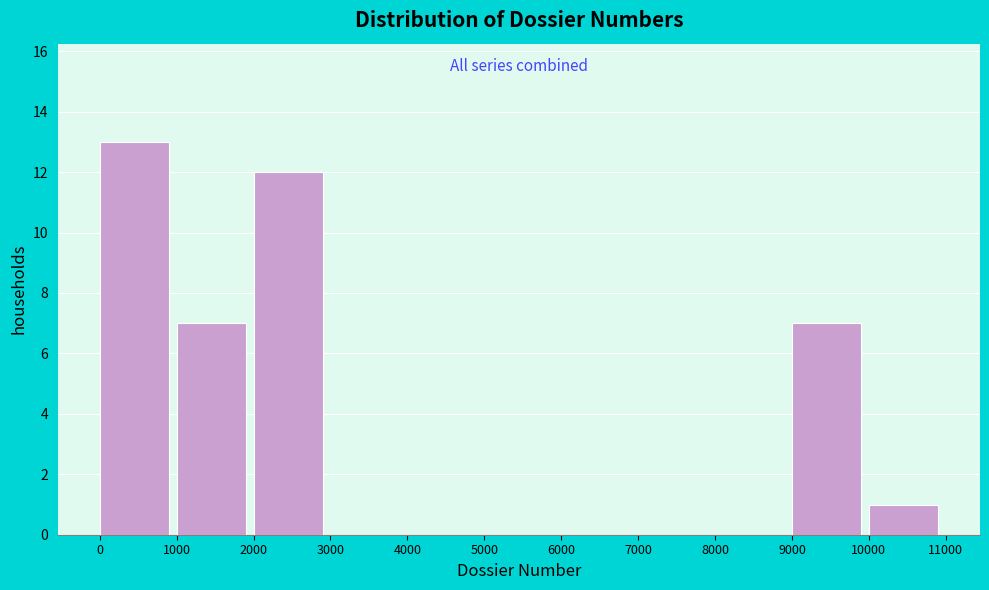

Reading left to right, list every bar in this chart as the range it spans on the x-axis followed by its height. The values are not printed on the chart, so give them approximately, as read against the axis.

0 to 1000: 13
1000 to 2000: 7
2000 to 3000: 12
3000 to 4000: 0
4000 to 5000: 0
5000 to 6000: 0
6000 to 7000: 0
7000 to 8000: 0
8000 to 9000: 0
9000 to 10000: 7
10000 to 11000: 1